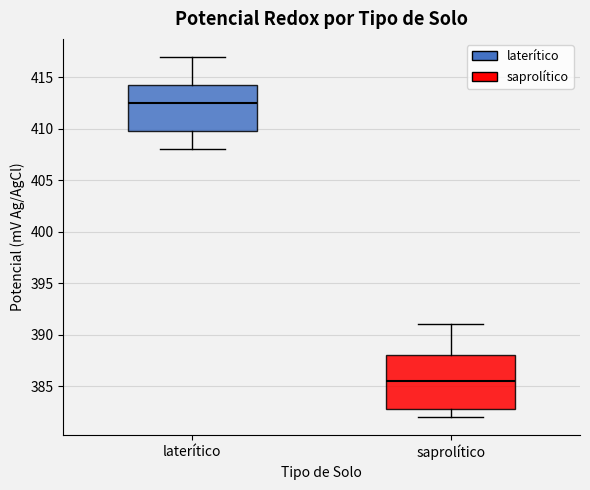

Where is the lower edge of the box for laterítico on the y-axis? The values are not printed on the chart, so give them approximately, as read against the axis.

410.0